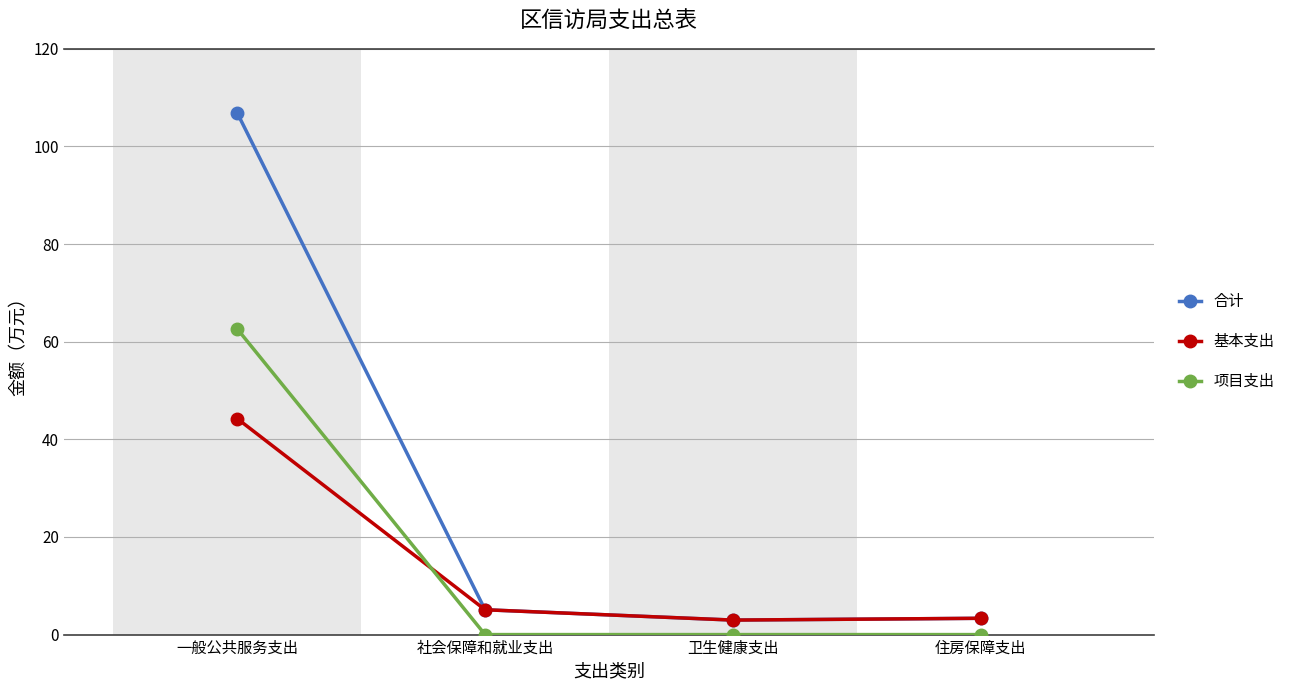

The value of 合计 at 社会保障和就业支出 is 5.1. True or false?

True